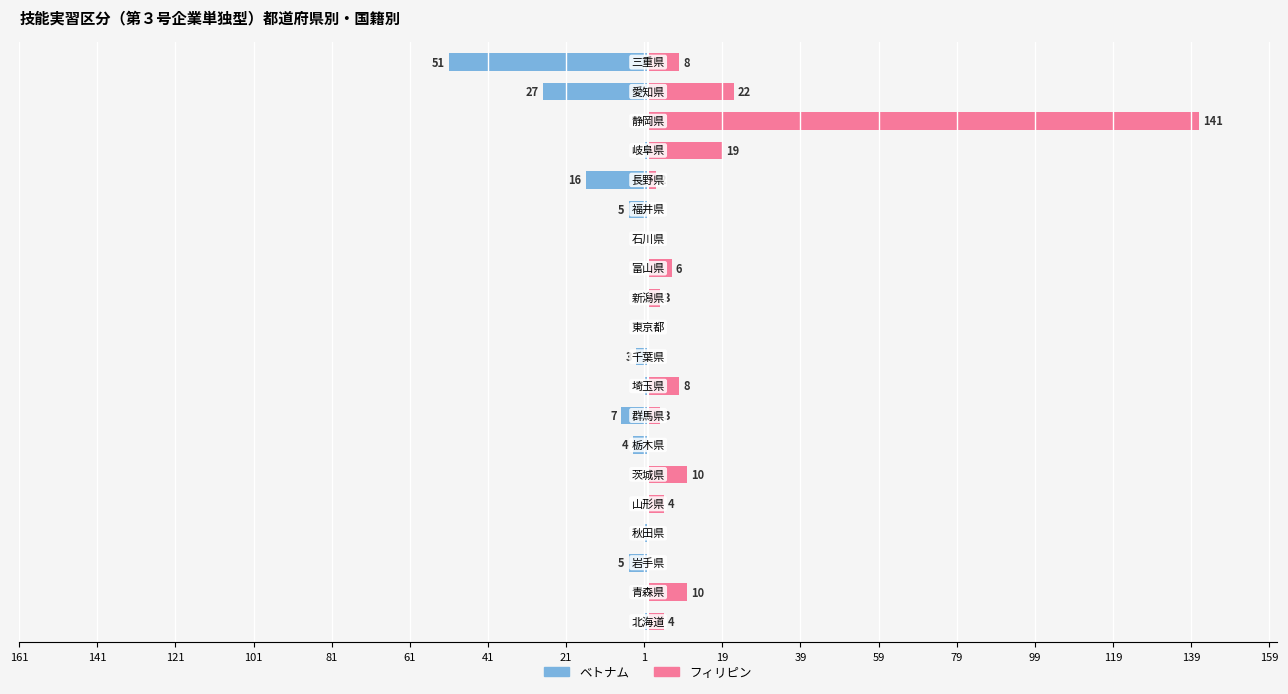

At how many categories does at least one series exceed 58?

1